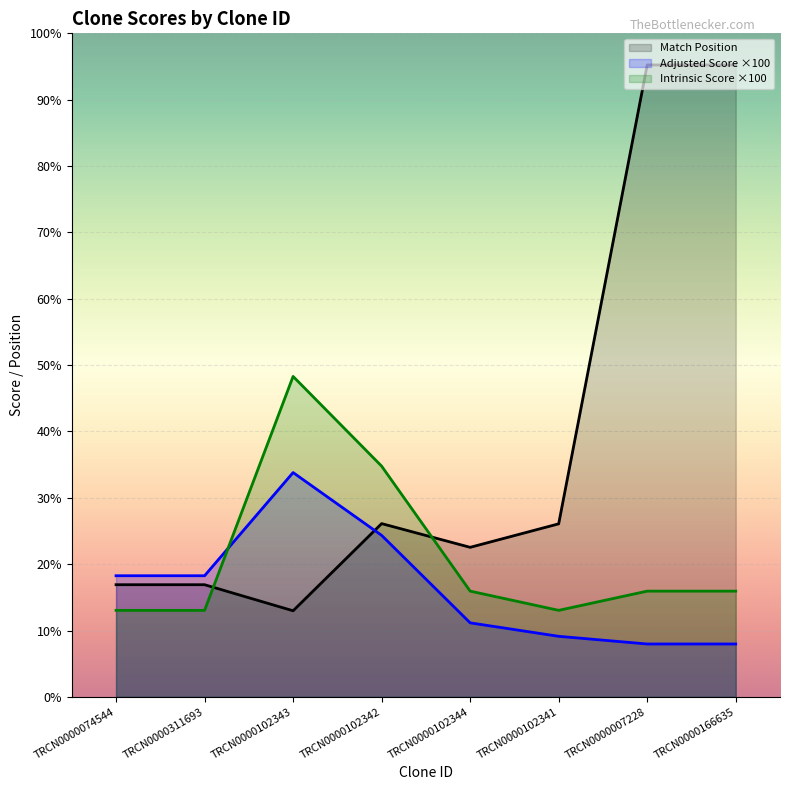

How many data points in Match Position are less than 810?

4